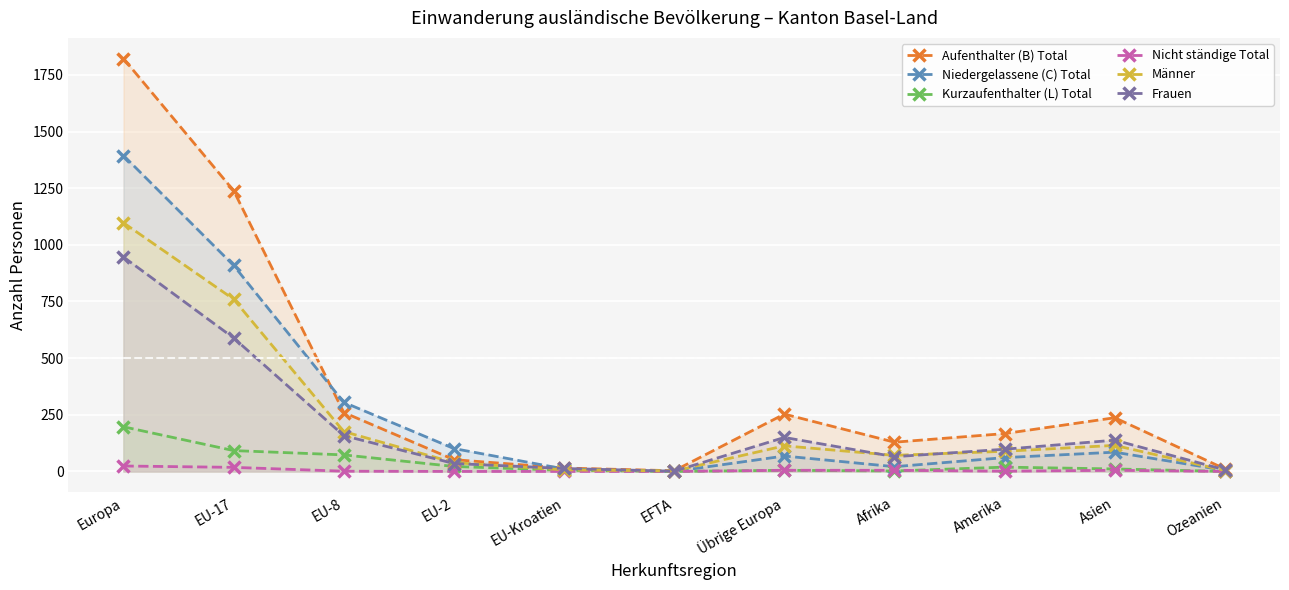

Reading right to left, list all the values displayed in this chart.

Aufenthalter (B) Total: Ozeanien=11	Asien=237	Amerika=167	Afrika=129	Übrige Europa=253	EFTA=3	EU-Kroatien=15	EU-2=52	EU-8=260	EU-17=1239	Europa=1822
Niedergelassene (C) Total: Ozeanien=5	Asien=85	Amerika=61	Afrika=21	Übrige Europa=68	EFTA=0	EU-Kroatien=11	EU-2=101	EU-8=305	EU-17=909	Europa=1394
Kurzaufenthalter (L) Total: Ozeanien=0	Asien=11	Amerika=19	Afrika=2	Übrige Europa=5	EFTA=0	EU-Kroatien=5	EU-2=22	EU-8=73	EU-17=92	Europa=197
Nicht ständige Total: Ozeanien=0	Asien=5	Amerika=1	Afrika=5	Übrige Europa=5	EFTA=0	EU-Kroatien=0	EU-2=0	EU-8=1	EU-17=18	Europa=24
Männer: Ozeanien=4	Asien=115	Amerika=89	Afrika=71	Übrige Europa=113	EFTA=2	EU-Kroatien=7	EU-2=39	EU-8=176	EU-17=760	Europa=1097
Frauen: Ozeanien=7	Asien=138	Amerika=98	Afrika=65	Übrige Europa=150	EFTA=1	EU-Kroatien=13	EU-2=35	EU-8=158	EU-17=589	Europa=946